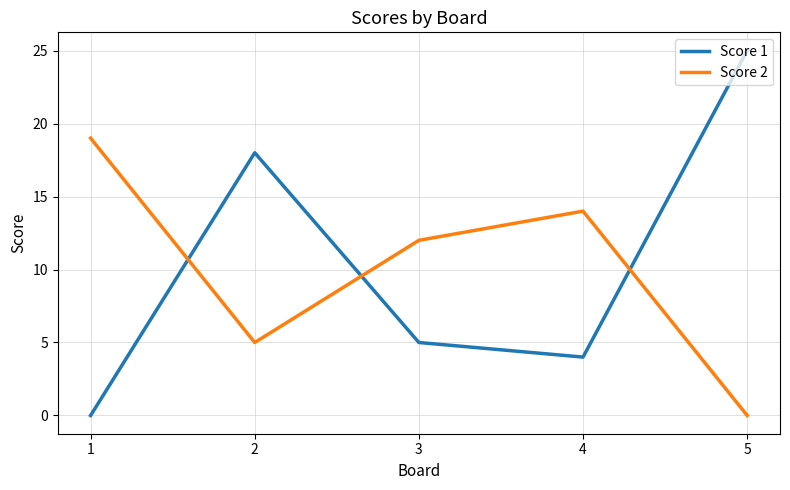

How many lines are shown in the chart?

2